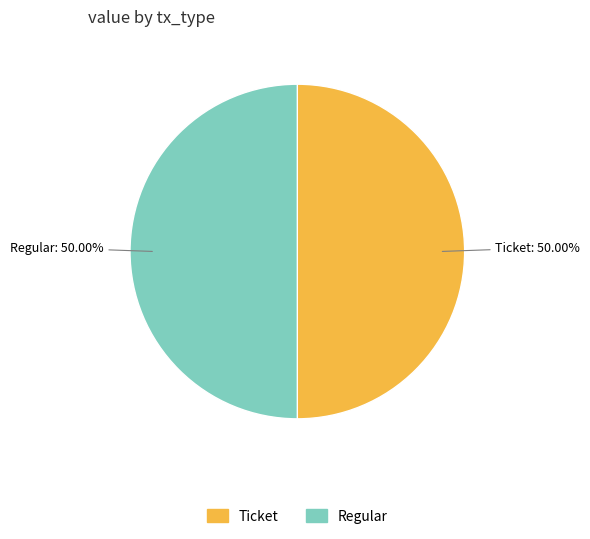

Count the number of slices in the pie.

2